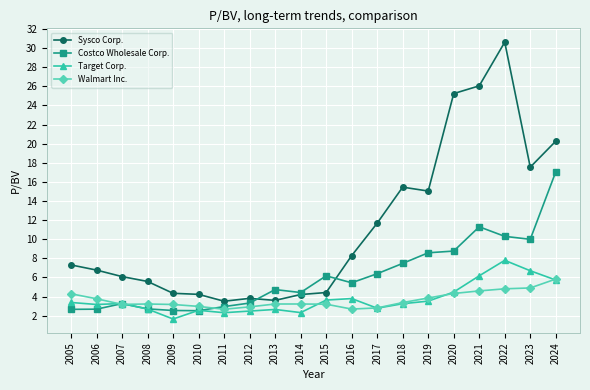

True or false: Sysco Corp. and Target Corp. intersect in this chart.

False